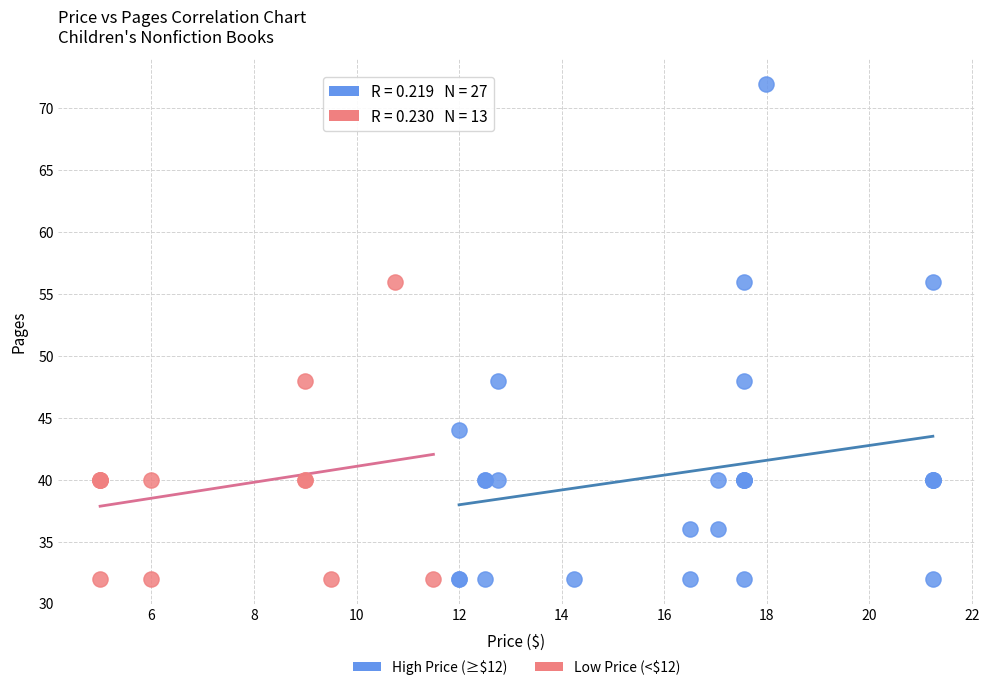

Which series has the widest spread of Y values?

High Price (≥$12)